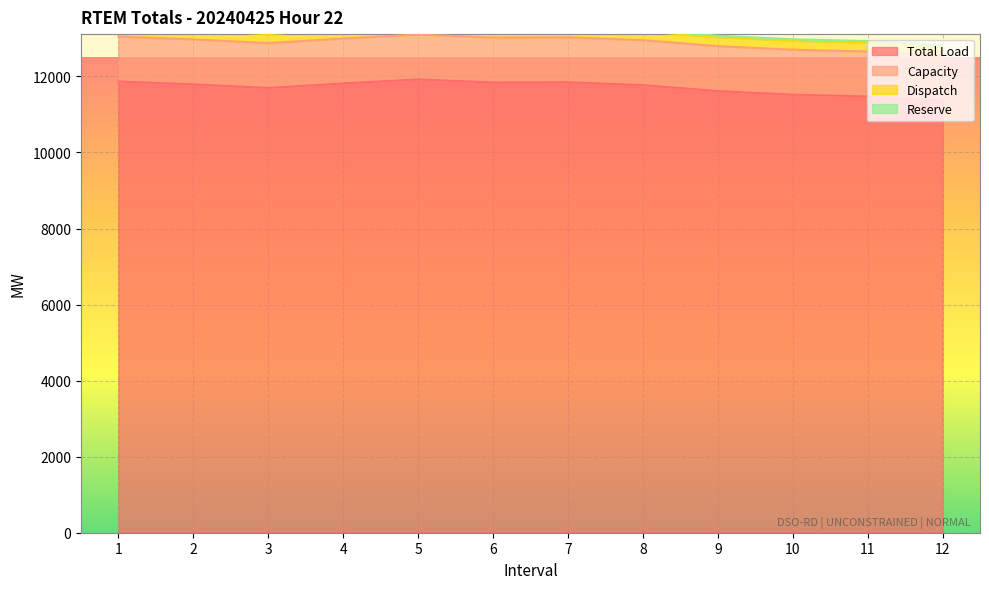

The value of Dispatch at 11 is 236. True or false?

True